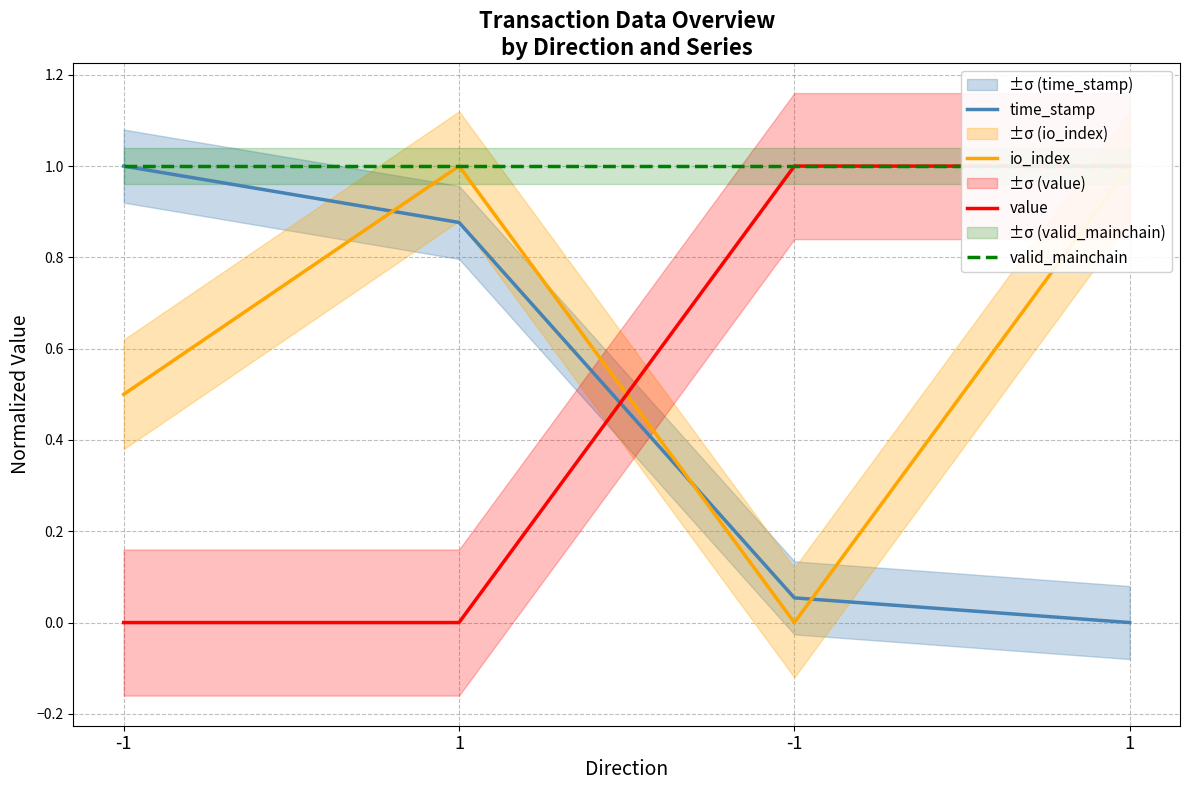

True or false: io_index and valid_mainchain cross at least once.

False